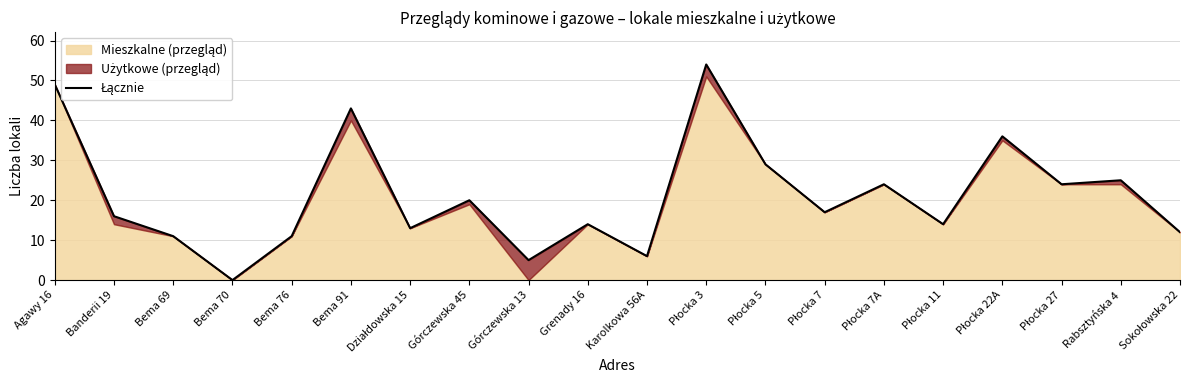

List the labels in order of value, largest first.

Płocka 3, Agawy 16, Bema 91, Płocka 22A, Płocka 5, Rabsztyńska 4, Płocka 7A, Płocka 27, Górczewska 45, Płocka 7, Banderii 19, Grenady 16, Płocka 11, Działdowska 15, Sokołowska 22, Bema 69, Bema 76, Karolkowa 56A, Górczewska 13, Bema 70